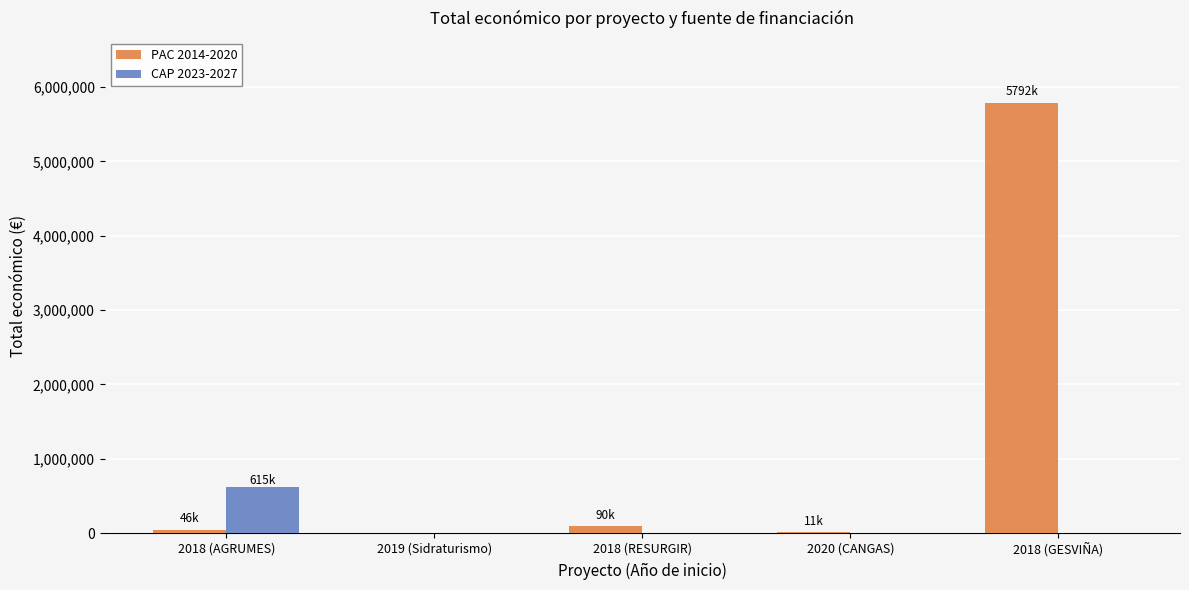

Where is PAC 2014-2020 nearest to the value 2896110?

2018 (RESURGIR)